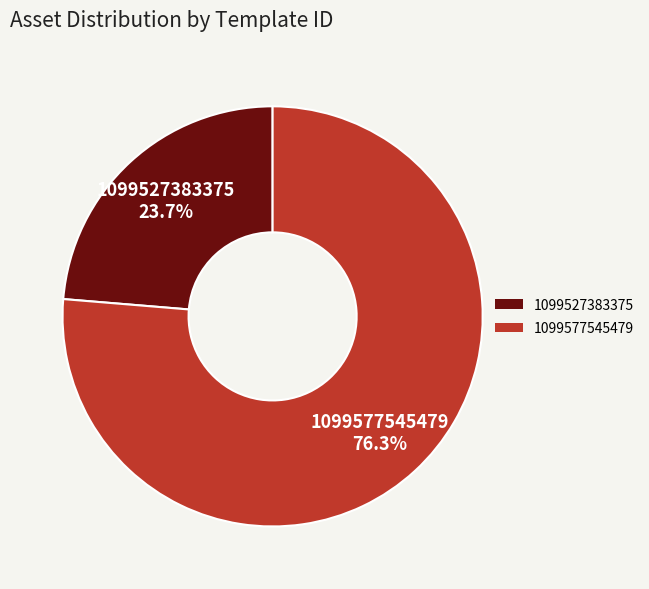

What percentage do 1099577545479 and 1099527383375 together represent?

100.0%